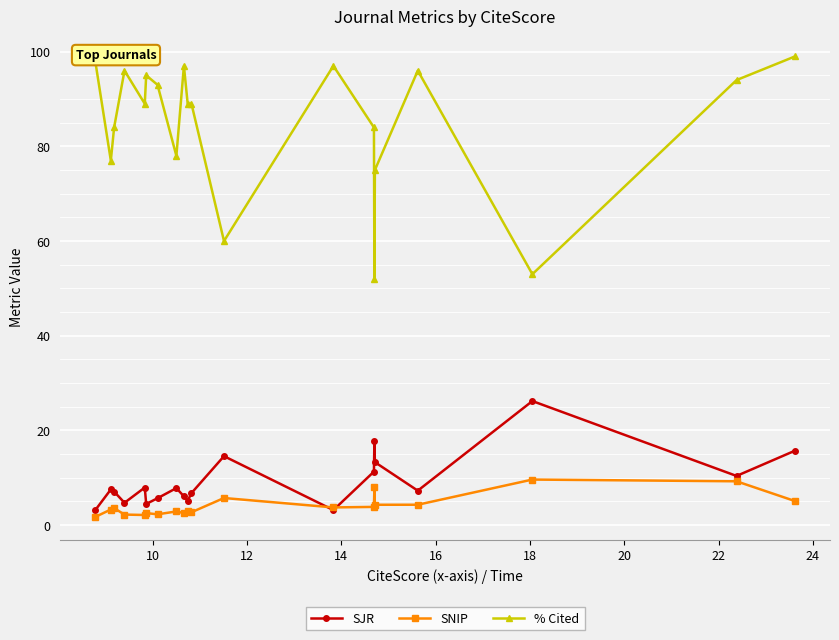

Which series has the largest range (max minus min)?

% Cited